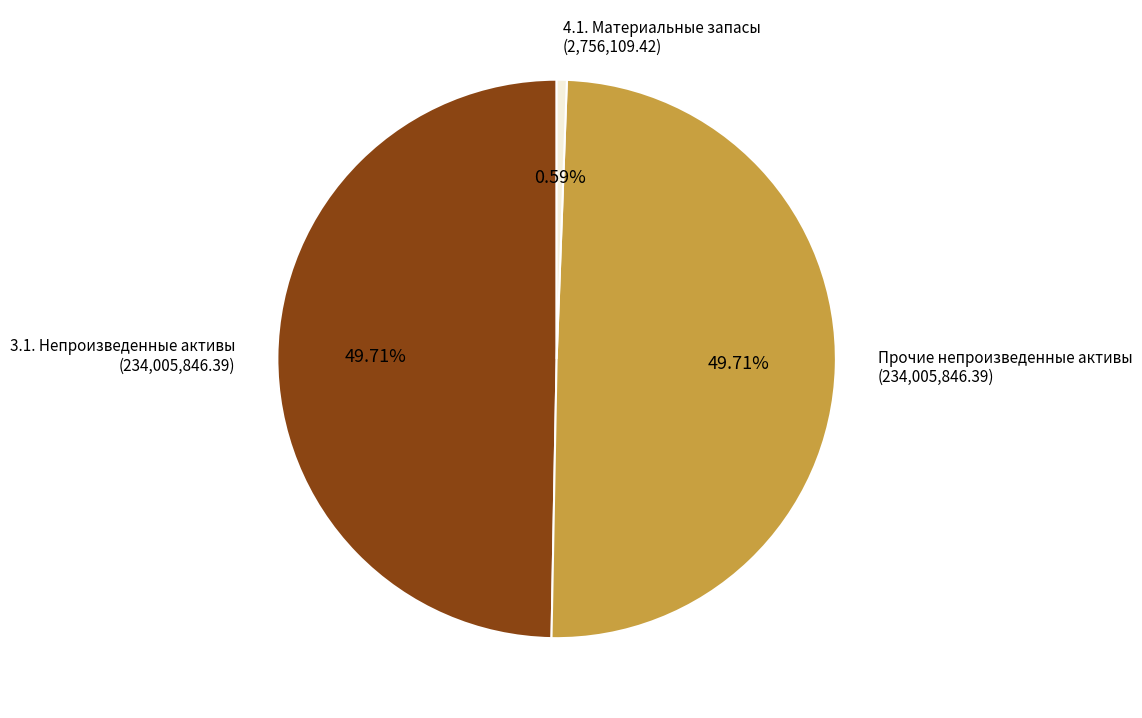

To the nearest percent, what is the average slice percentage?

33%